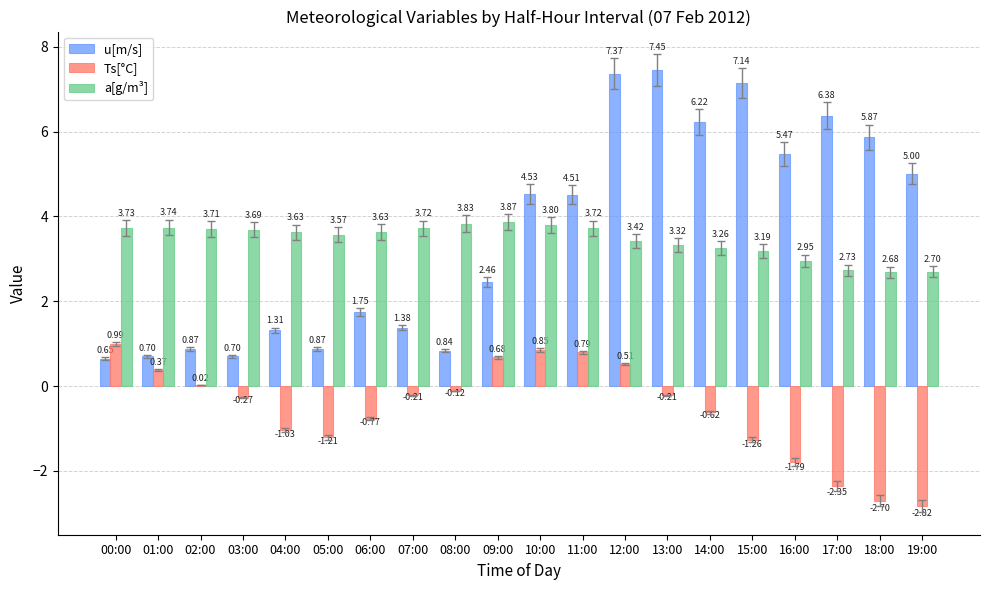

What is the sum of all a[g/m³] values?

68.9